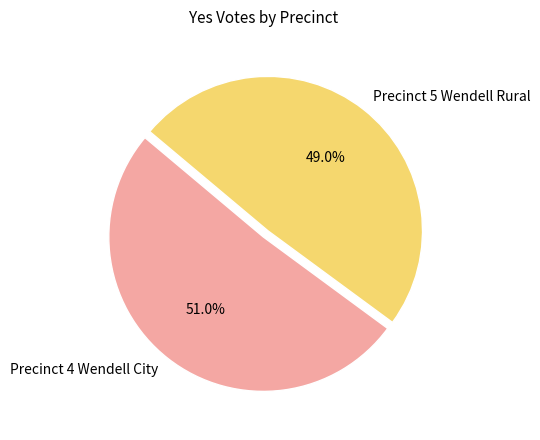

To the nearest percent, what portion does Precinct 4 Wendell City represent?

51%